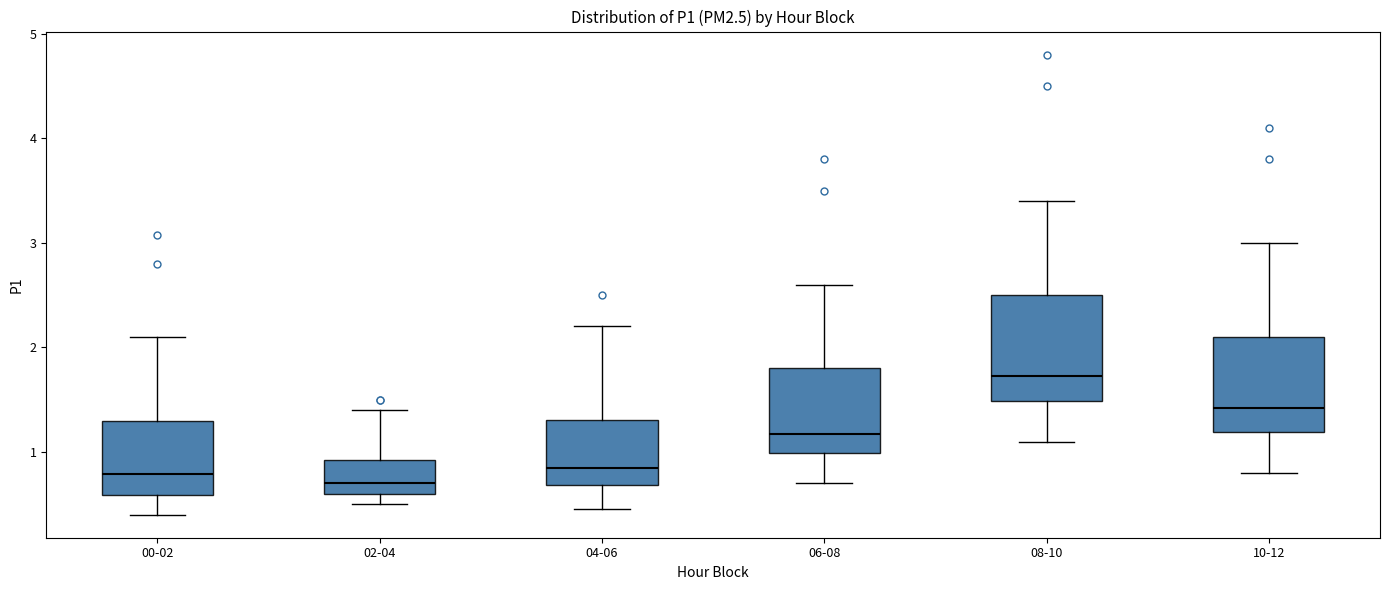

Reading left to right, read every box against the y-axis: the position of its median line, the range the box covers, and the ends of its whiskers. The values are not printed on the chart, so give them approximately, as read against the axis.

00-02: median 0.8, box 0.6 to 1.3, whiskers 0.4 to 2.1
02-04: median 0.7, box 0.6 to 0.9, whiskers 0.5 to 1.4
04-06: median 0.9, box 0.7 to 1.3, whiskers 0.5 to 2.2
06-08: median 1.2, box 1.0 to 1.8, whiskers 0.7 to 2.6
08-10: median 1.7, box 1.5 to 2.5, whiskers 1.1 to 3.4
10-12: median 1.4, box 1.2 to 2.1, whiskers 0.8 to 3.0